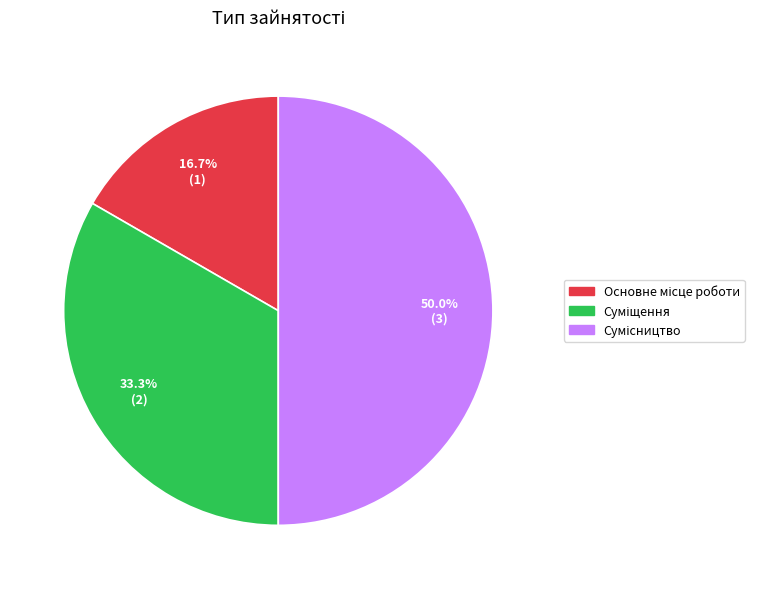

Which has a higher value, Суміщення or Сумісництво?

Сумісництво